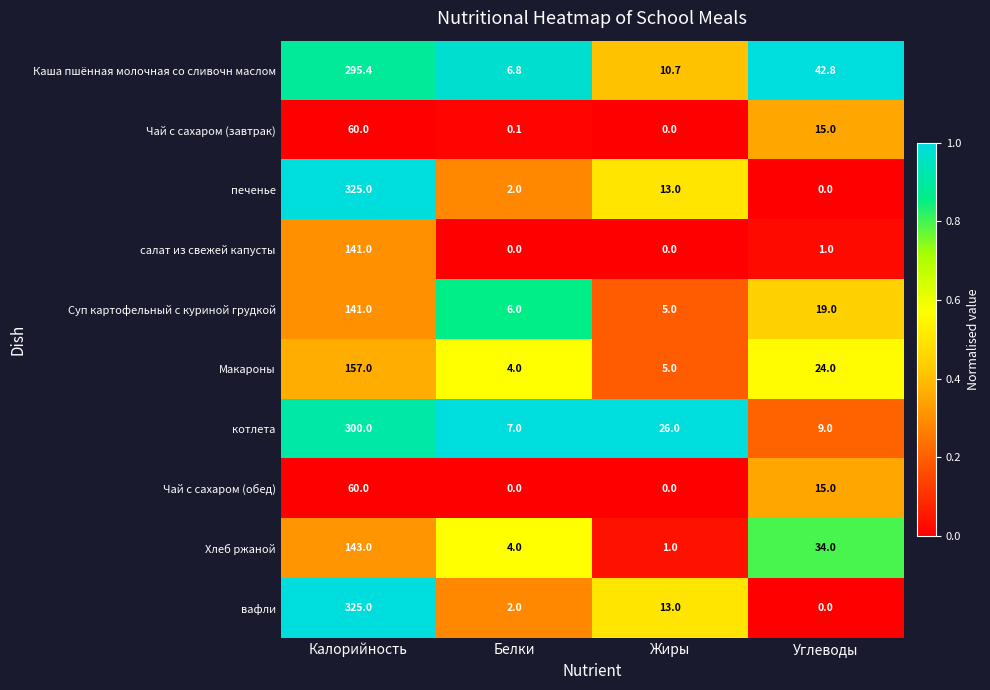

Which series has the largest total across all categories?

Каша пшённая молочная со сливочн маслом